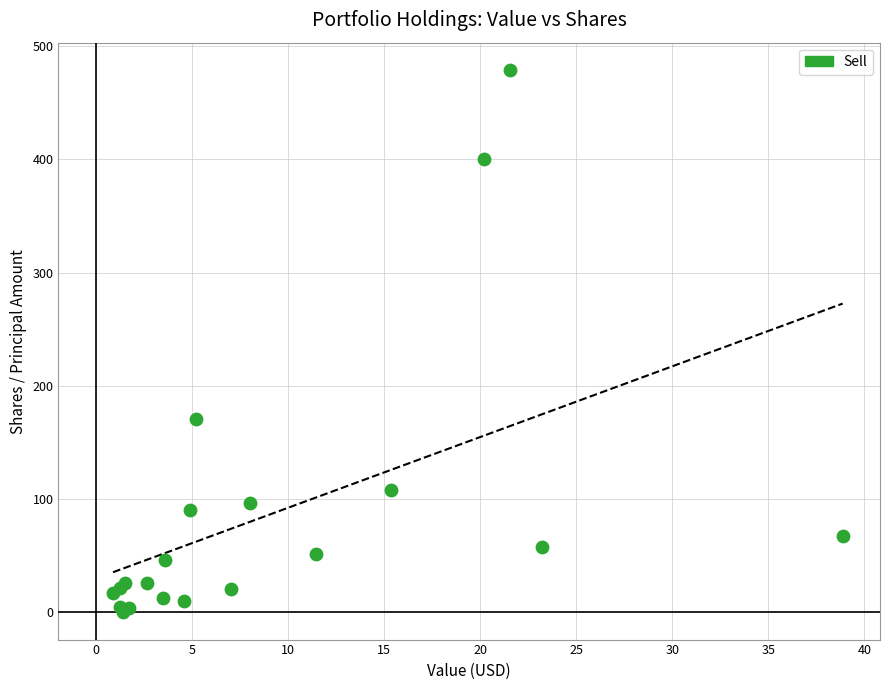

What Y value in the scatter plot is closest to 239?

170.7